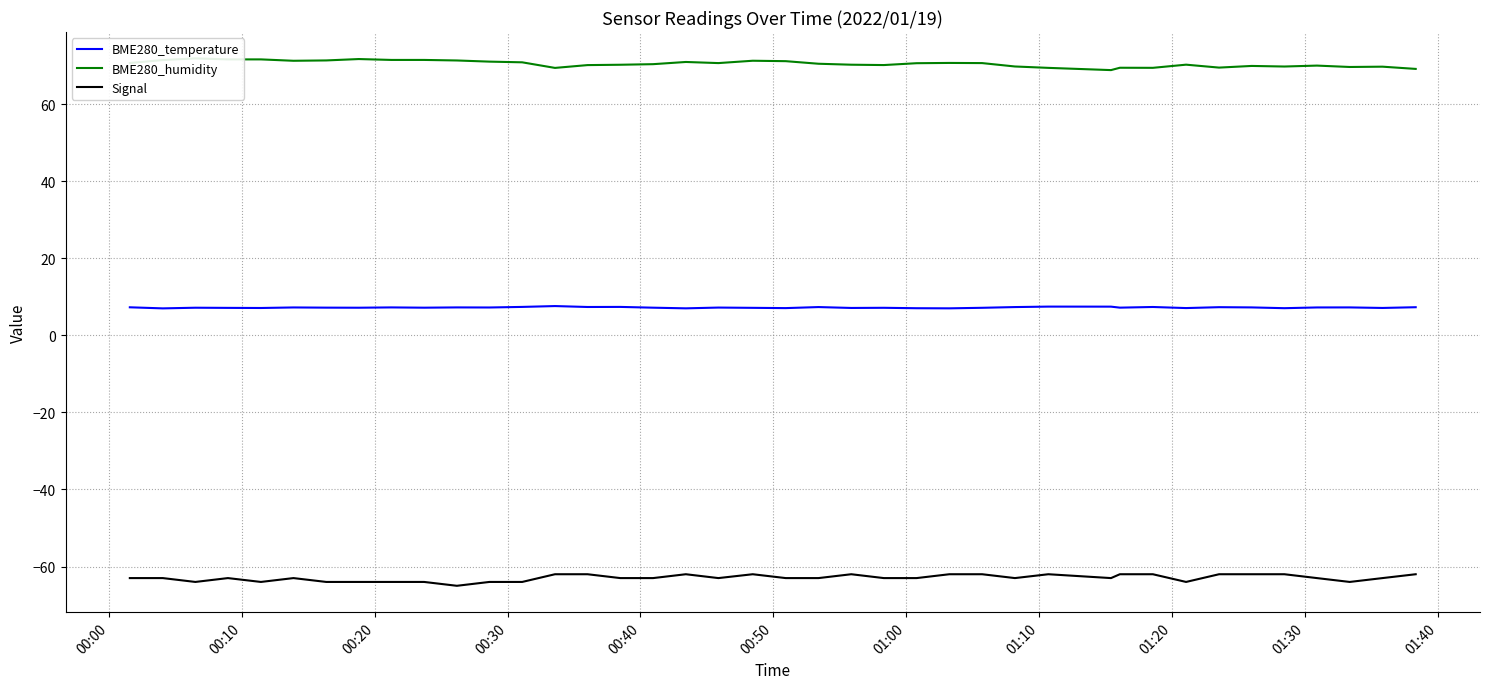

Rank the series by their maximum value, from highest to lowest.

BME280_humidity, BME280_temperature, Signal